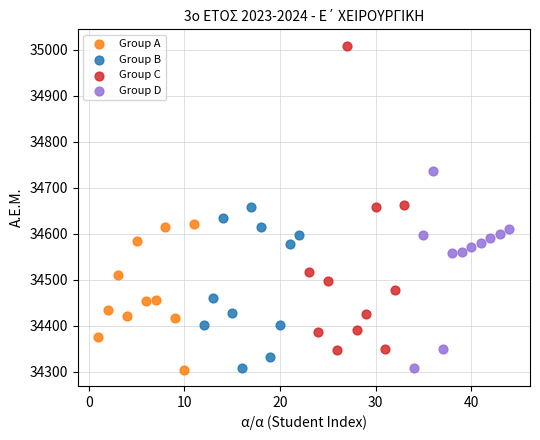

Which series has the widest spread of Y values?

Group C